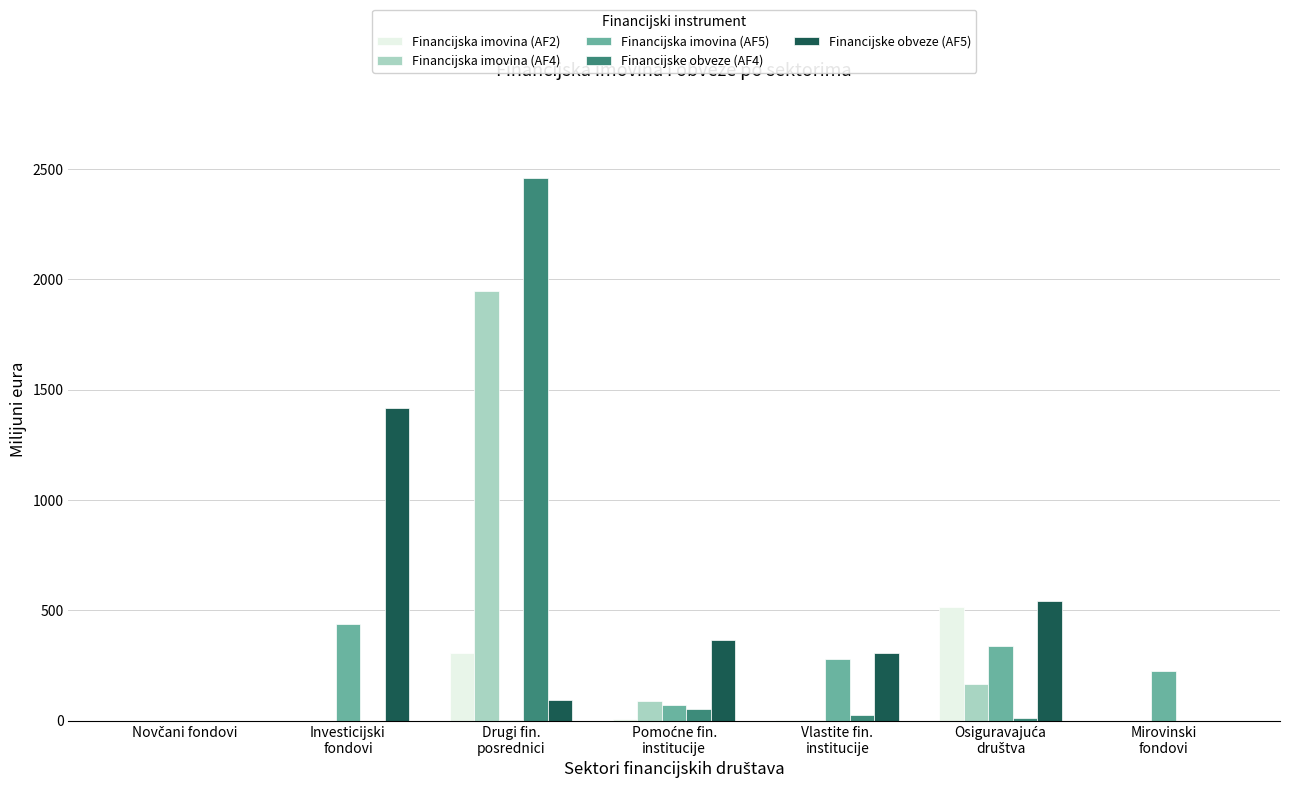

What is the sum of all Financijske obveze (AF5) values?

2722.2